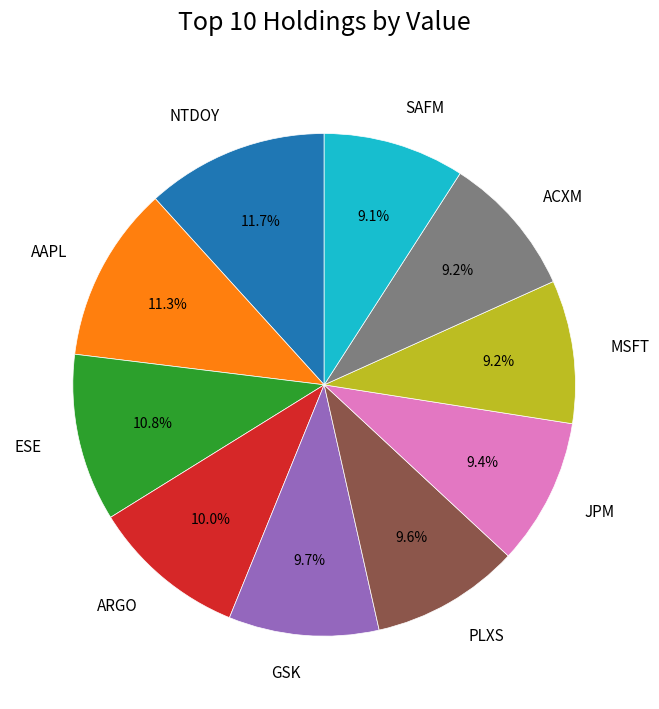

To the nearest percent, what percentage of the pie is SAFM?

9%